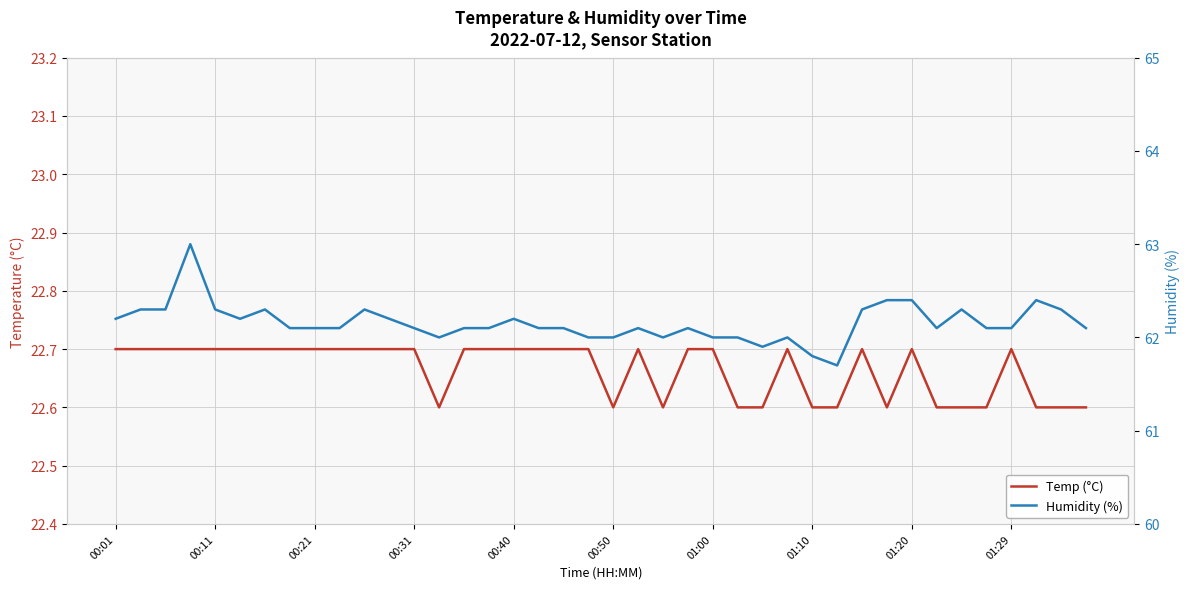

How many interior local peaks does the Temp (°C) series have?

5